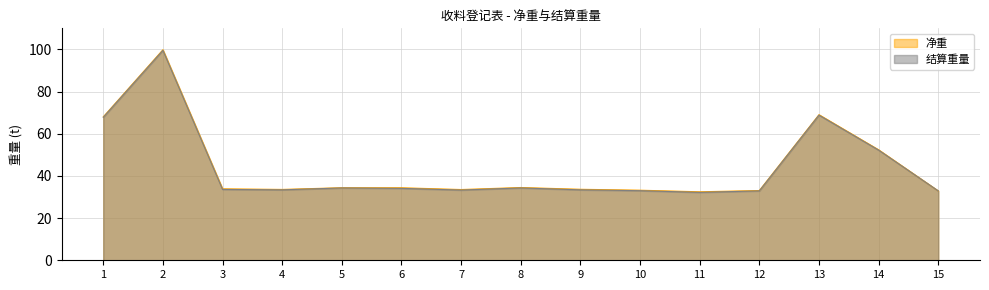

At 13, list the series in order from largest to smallest.

净重, 结算重量